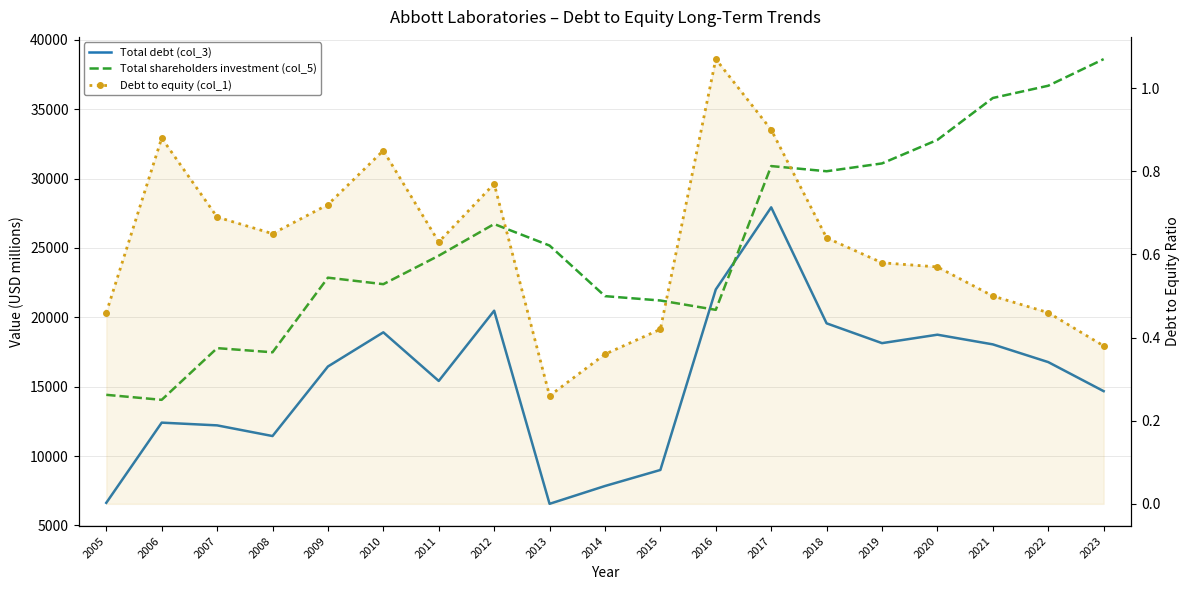

What is the average value of the Debt to equity (col_1) series?

0.6